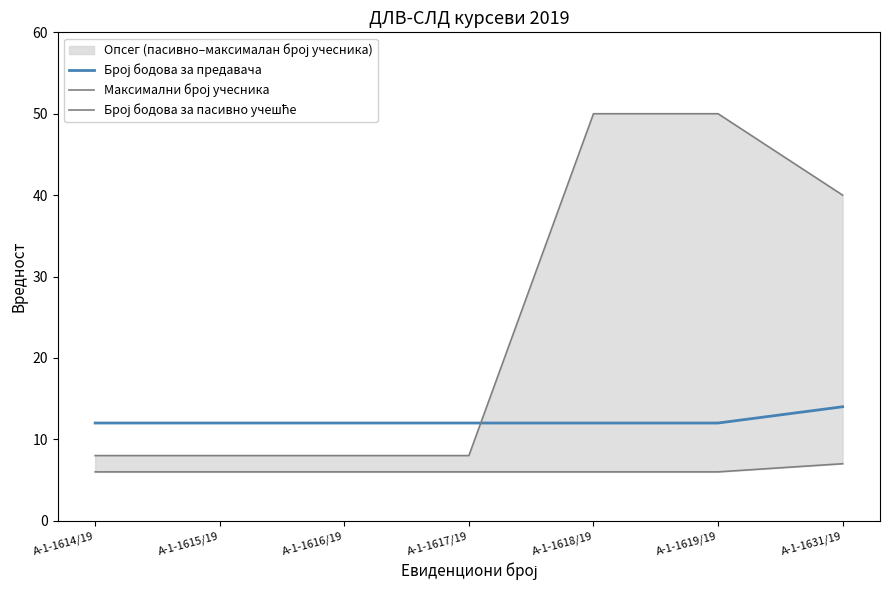

Which has a higher value, А-1-1619/19 or А-1-1617/19?

А-1-1619/19